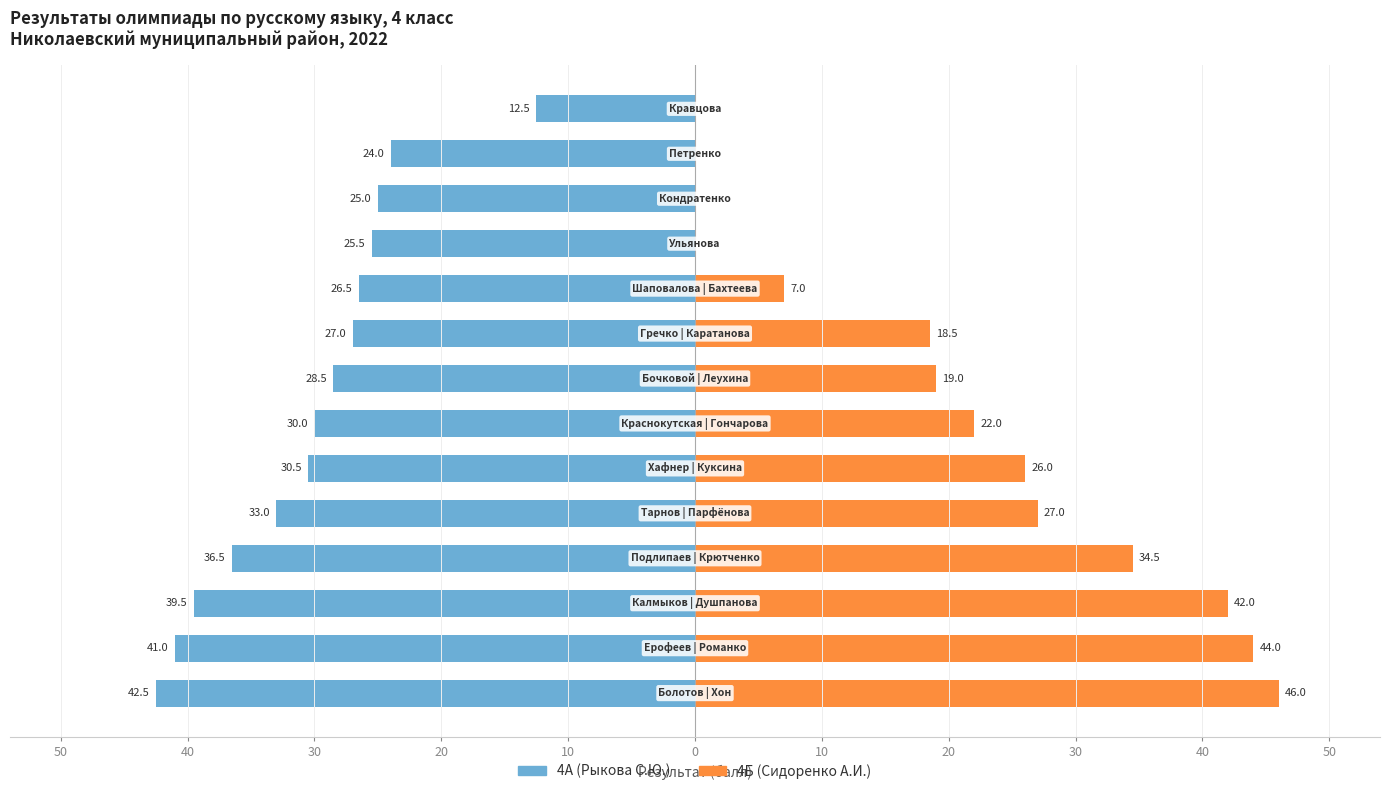

What is the total value across all series at 20?

3.0